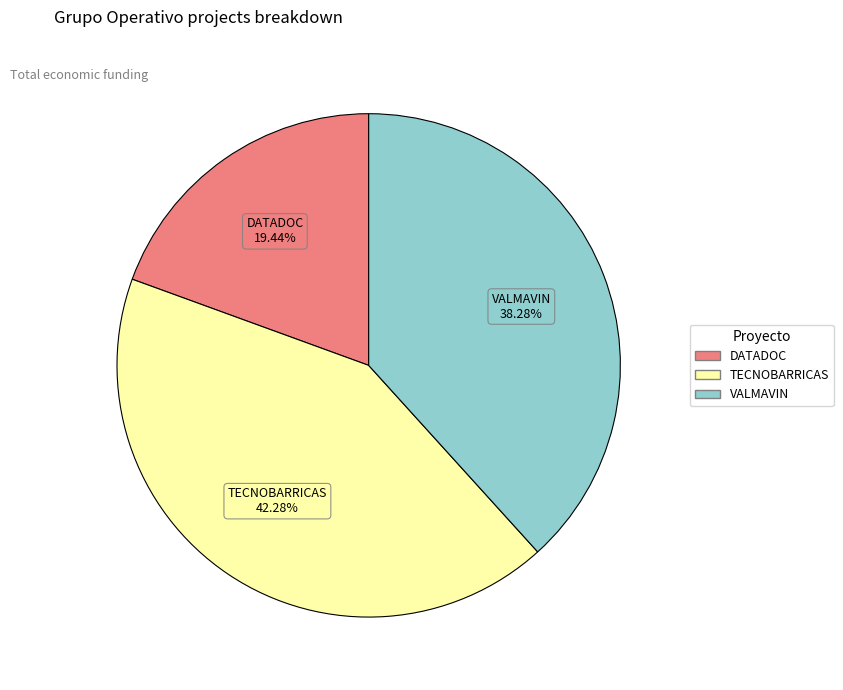

To the nearest percent, what percentage of the pie is VALMAVIN?

38%